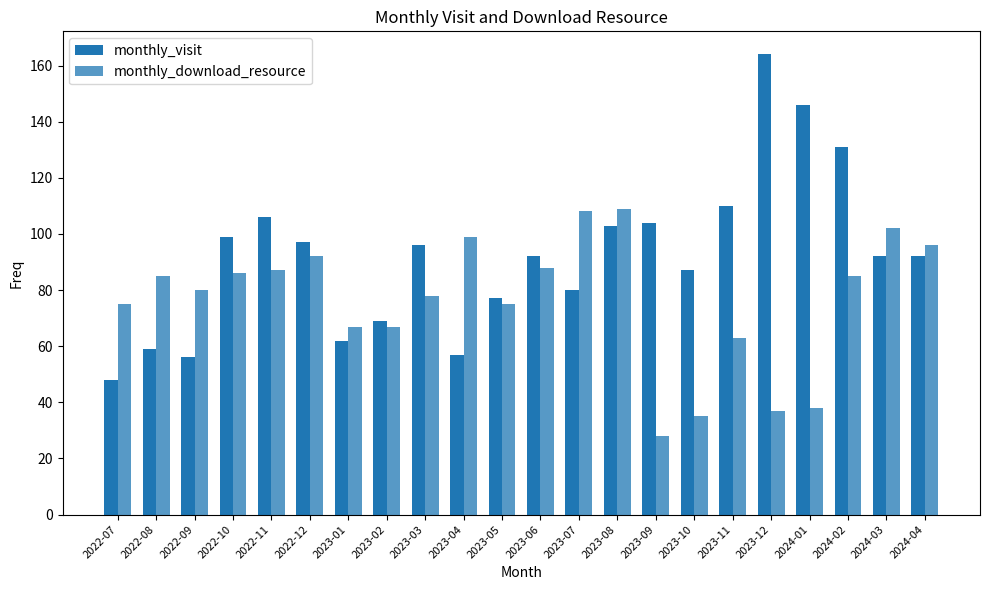

What is the difference between the monthly_visit values at 2023-01 and 2022-12?

35